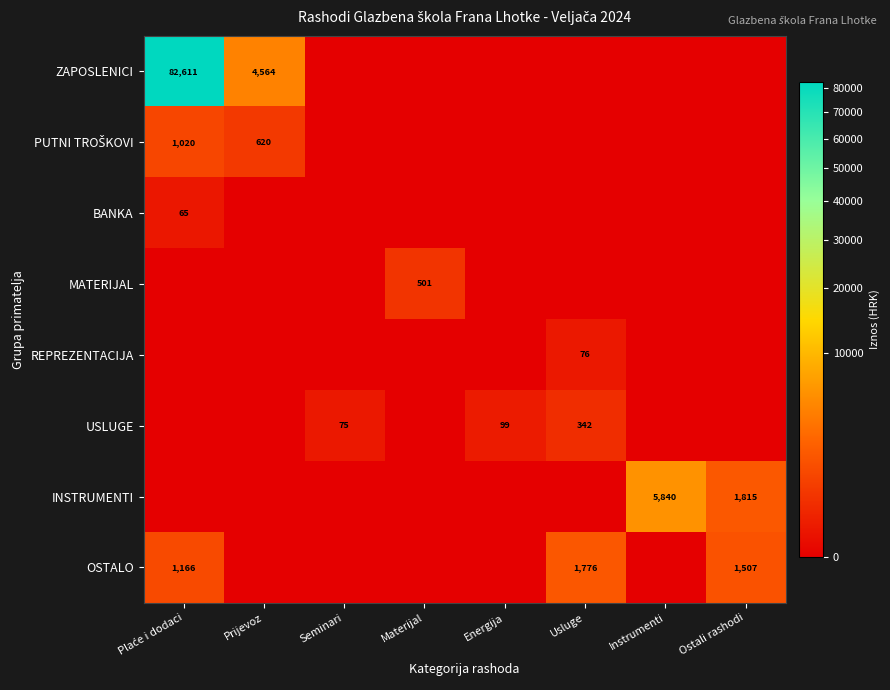

What is the difference between the second highest and second lowest values in the ZAPOSLENICI series?

4564.3